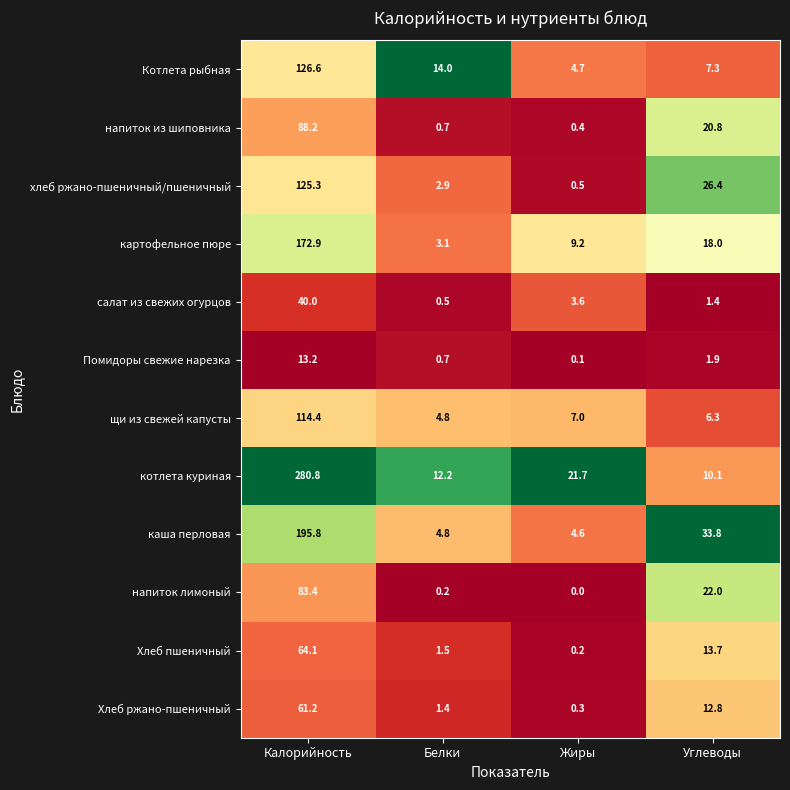

Count the number of categories in the chart.

4